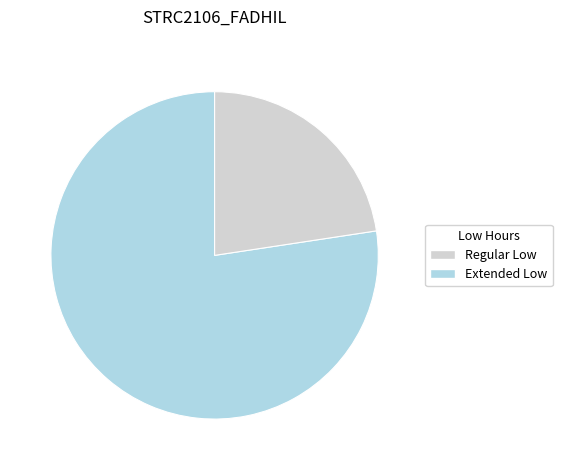

How many slices are in this pie chart?

2